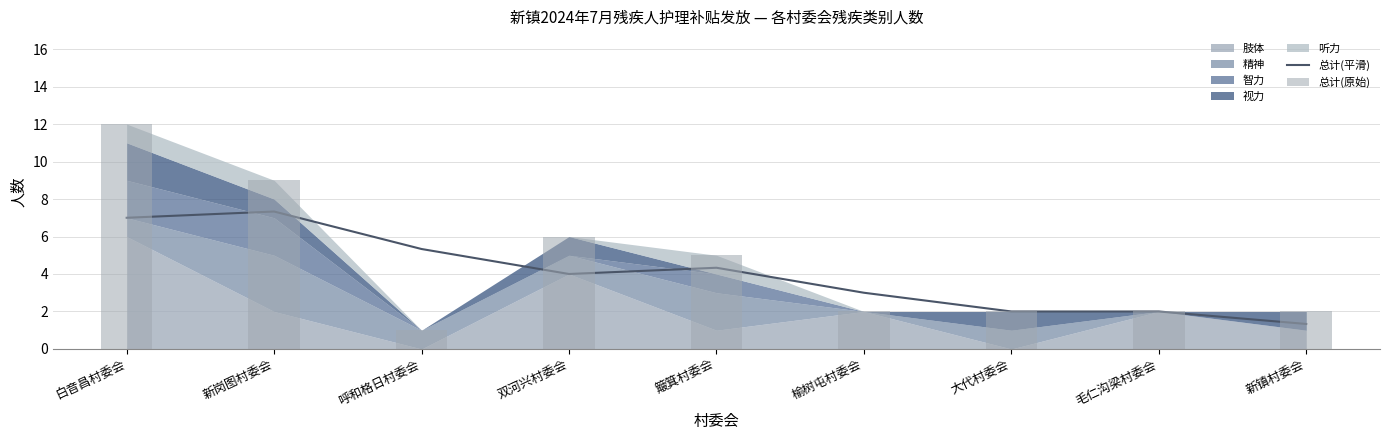

At which label does 总计(平滑) first exceed 4?

白音昌村委会